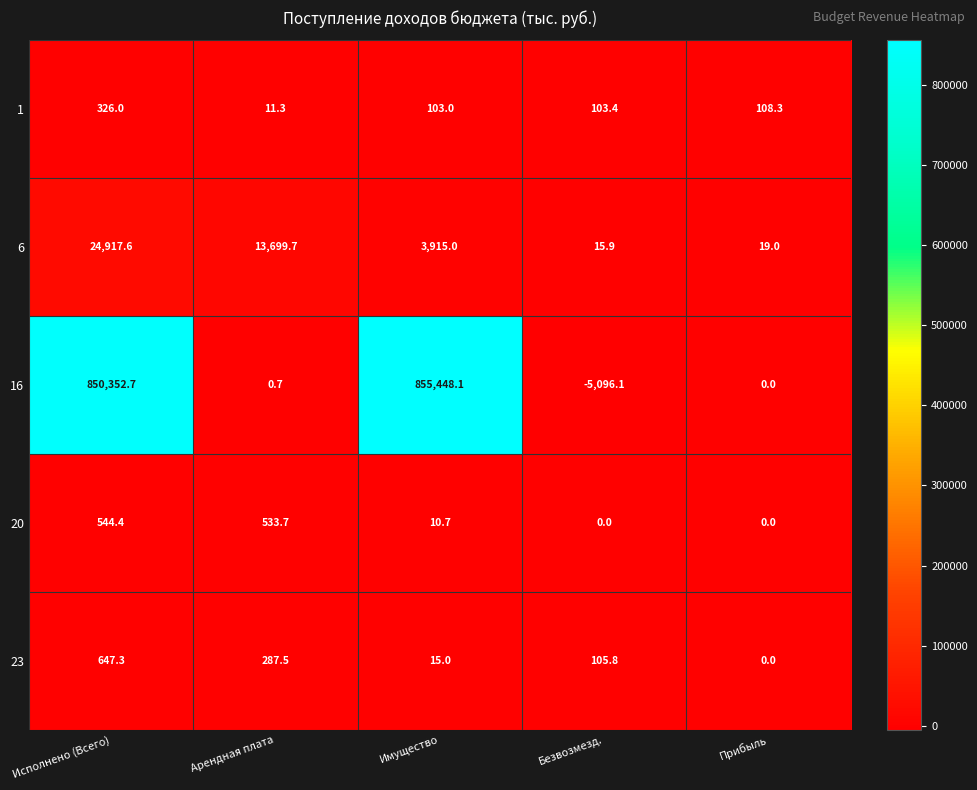

The 20 series shows 0.0 at Безвозмезд.. True or false?

True